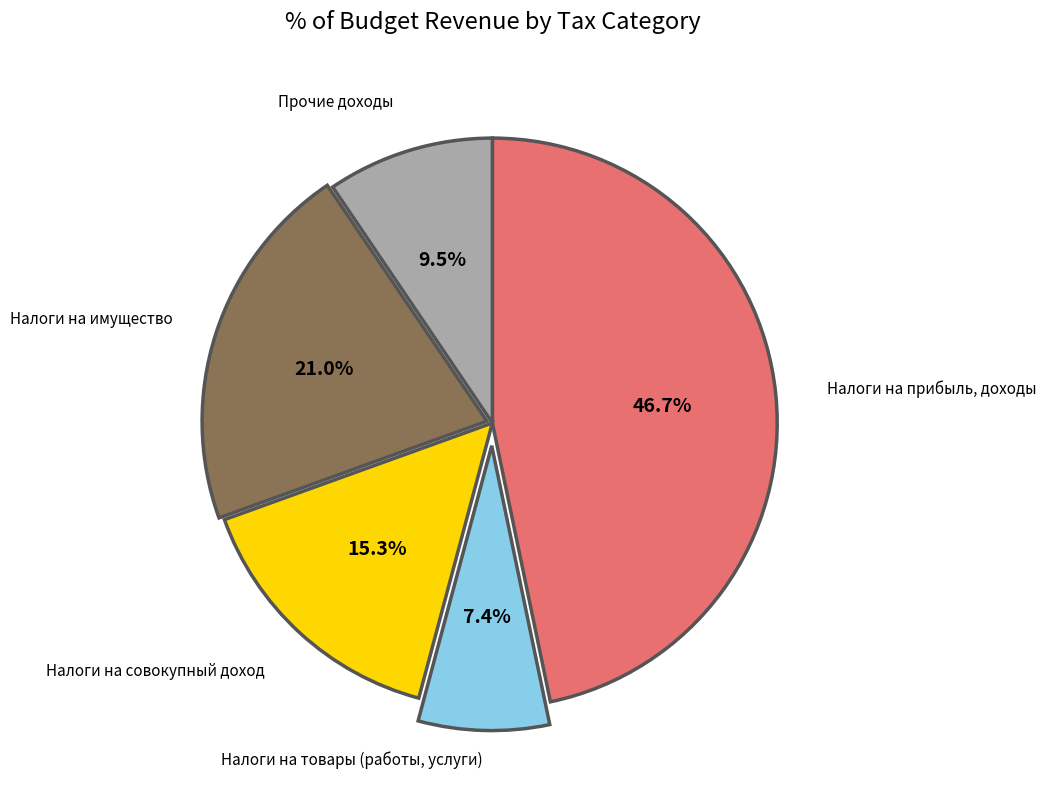

Does any single category account for the majority?

No